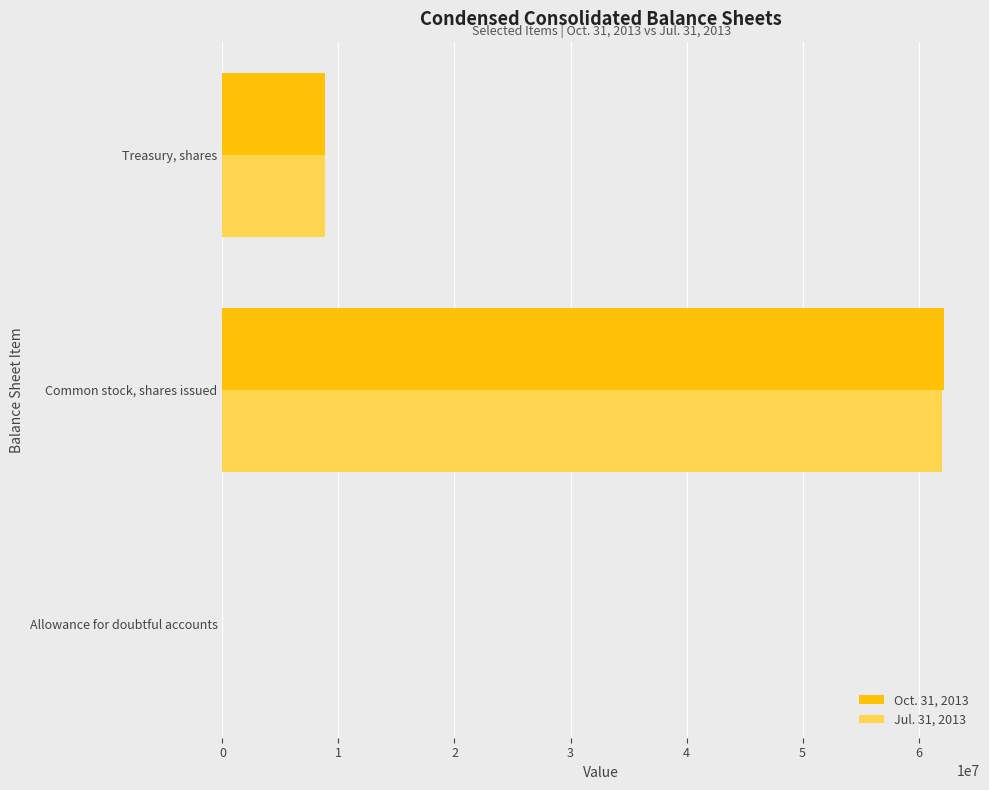

Which label corresponds to the largest value in the chart?

Common stock, shares issued